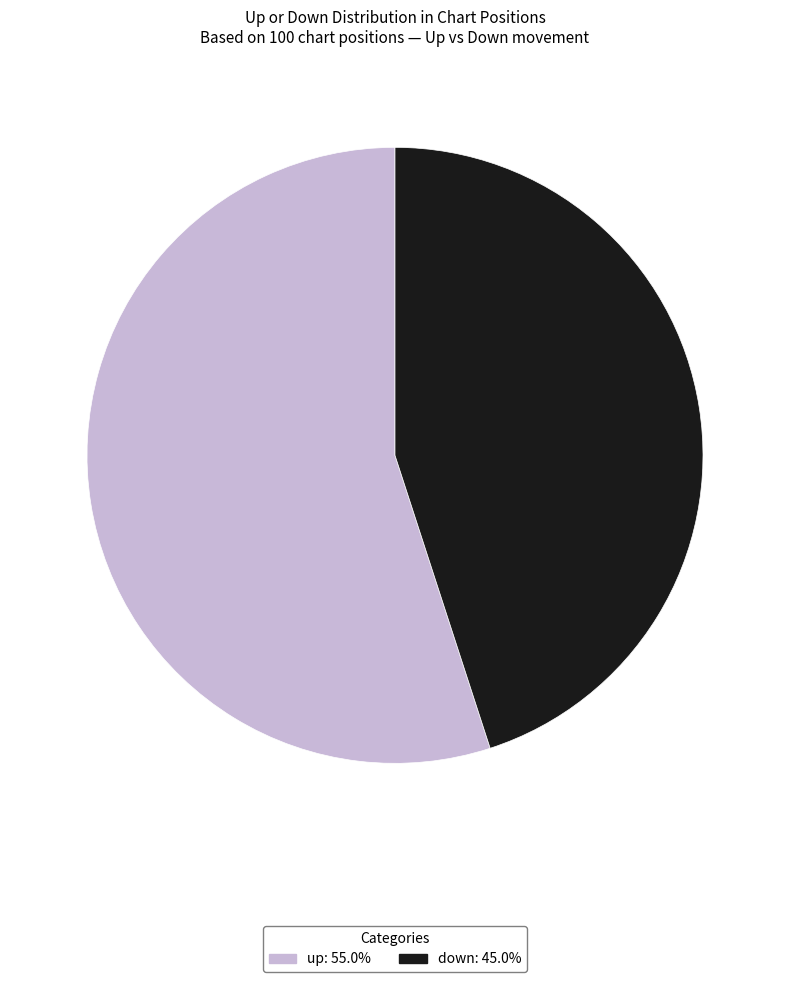

Do down and up together represent more than half of the pie?

Yes